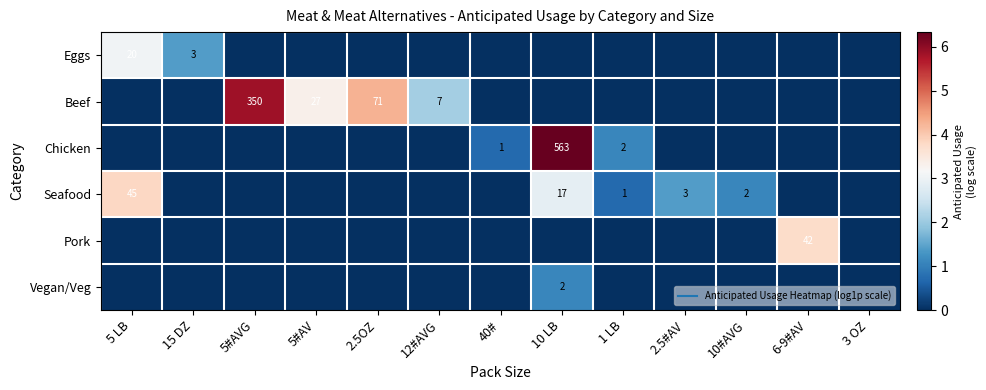

Where is Eggs nearest to the value 1?

15 DZ